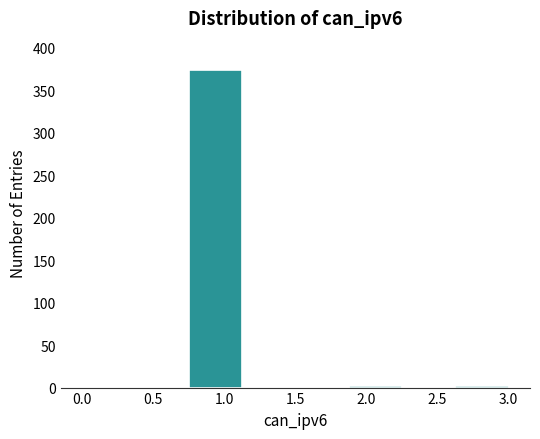

What is the height of the bar covering 0.750 to 1.125 on the x-axis? Neither the bar edges nor the heights are printed on the chart, so give them approximately, as read against the axes.

375